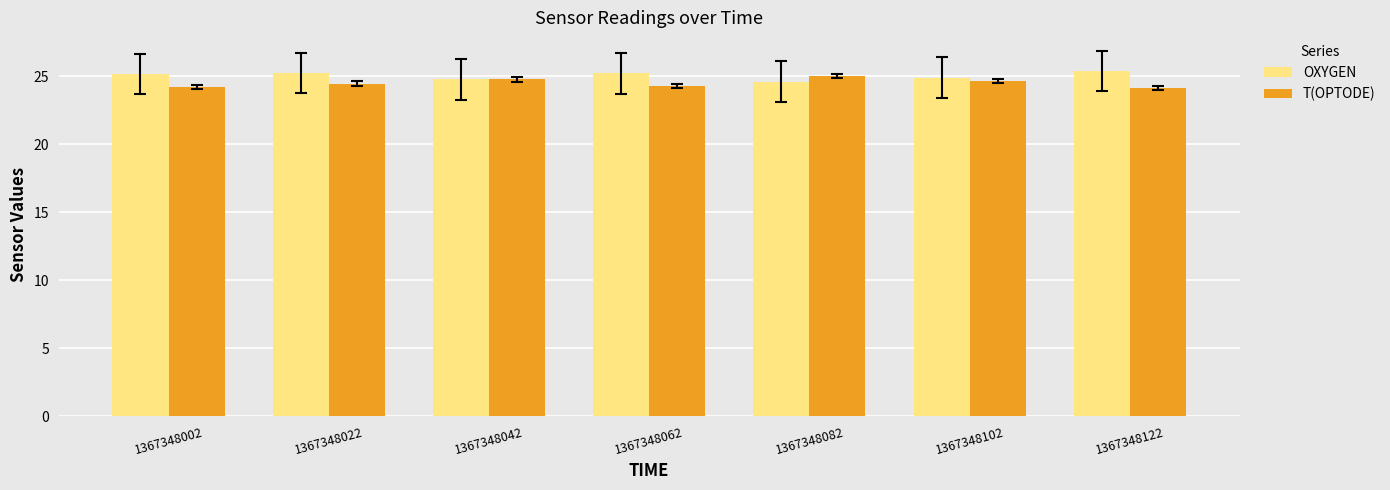

True or false: T(OPTODE) has a value of 41.8 at 1367348042.

False